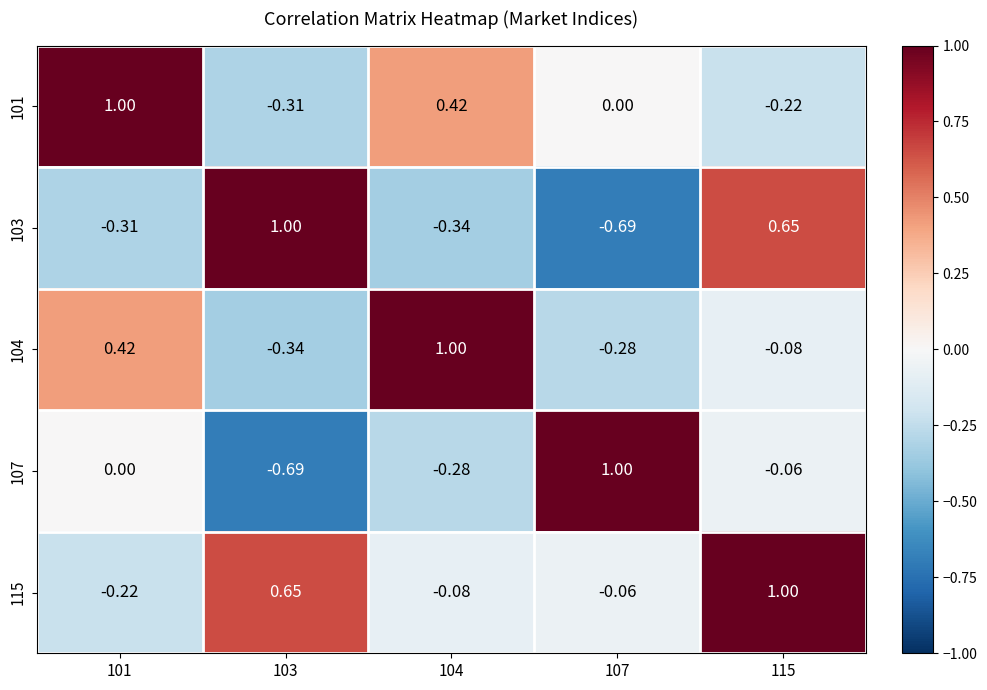

How many series are shown in this chart?

5